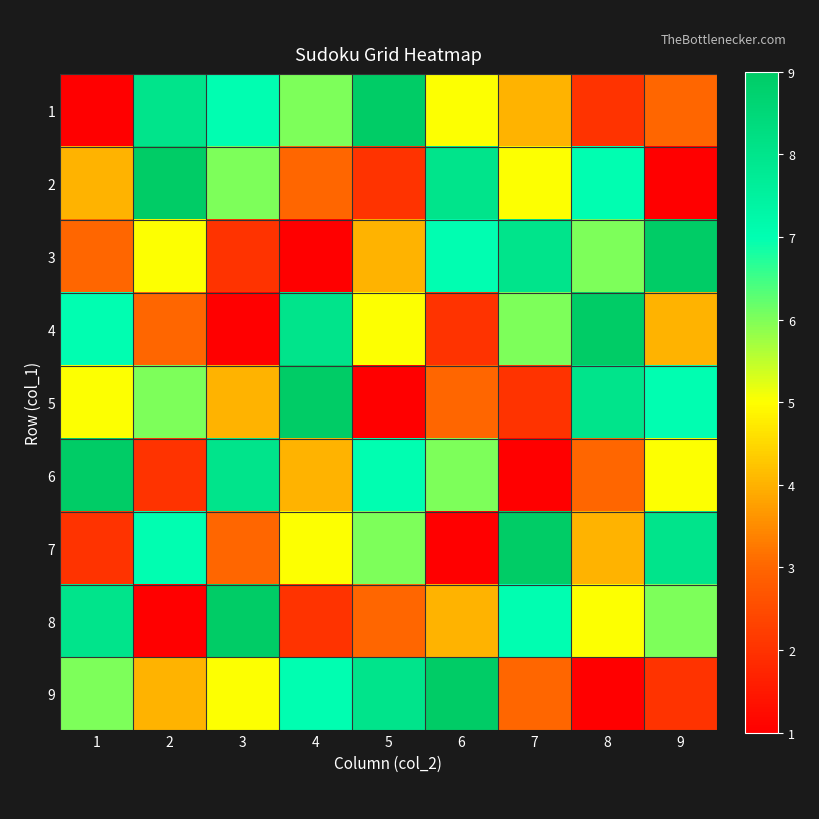

What is the difference between the highest and lowest values at 1?

8